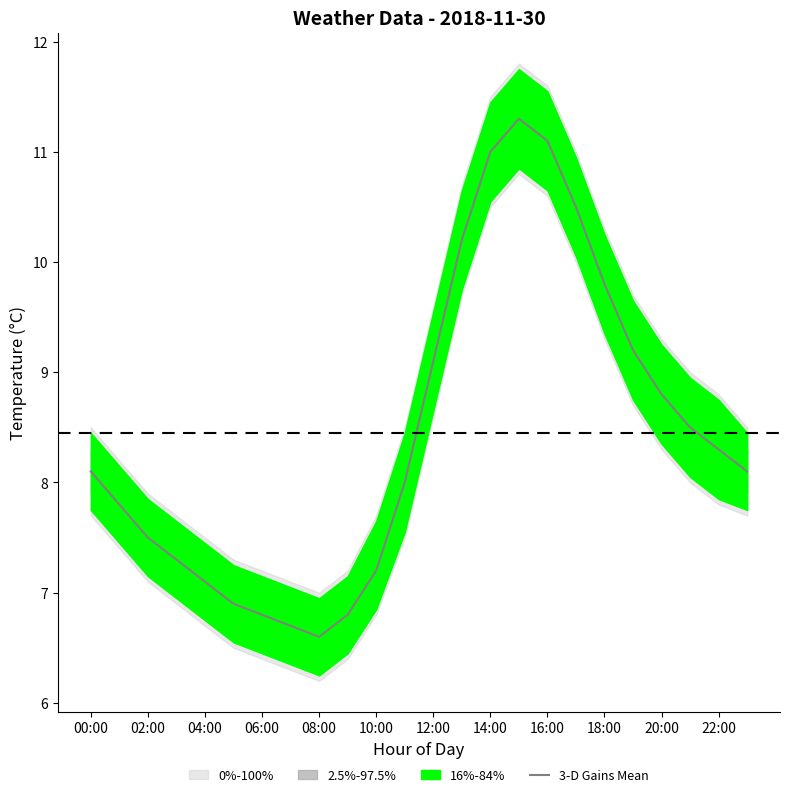

Does the chart display data point markers on the line(s)?

No